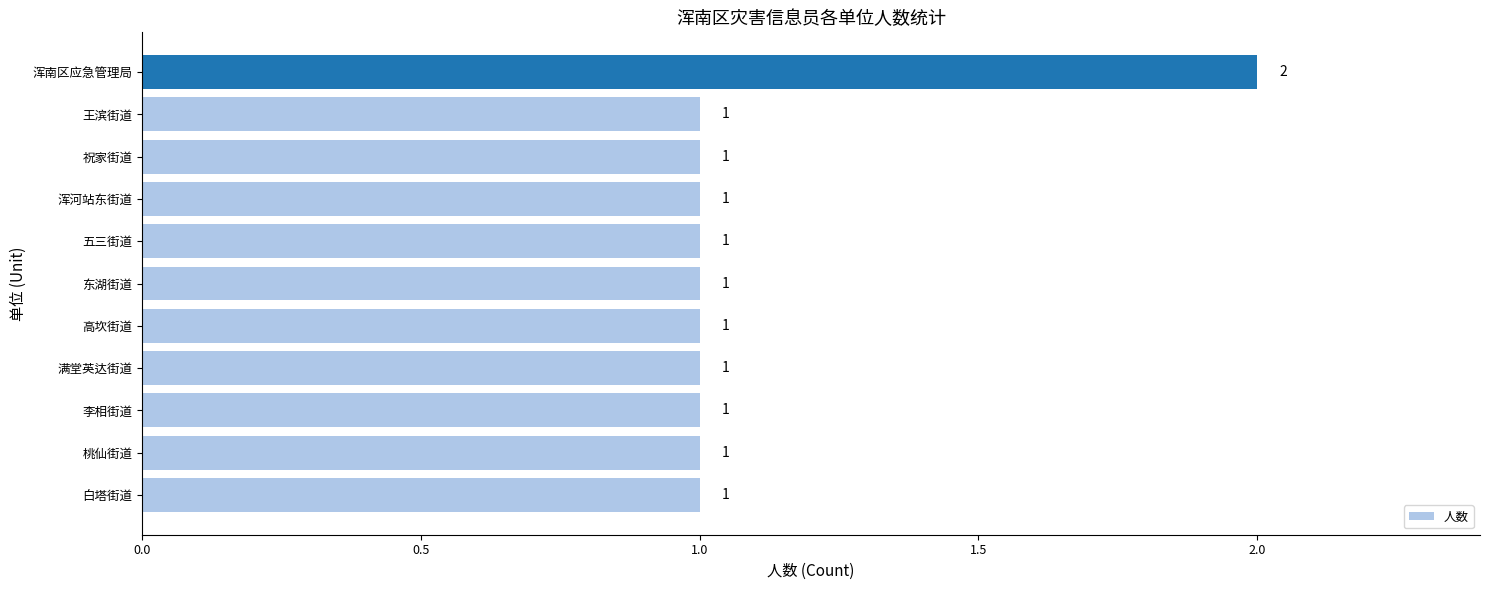

What is the sum of all values?

12